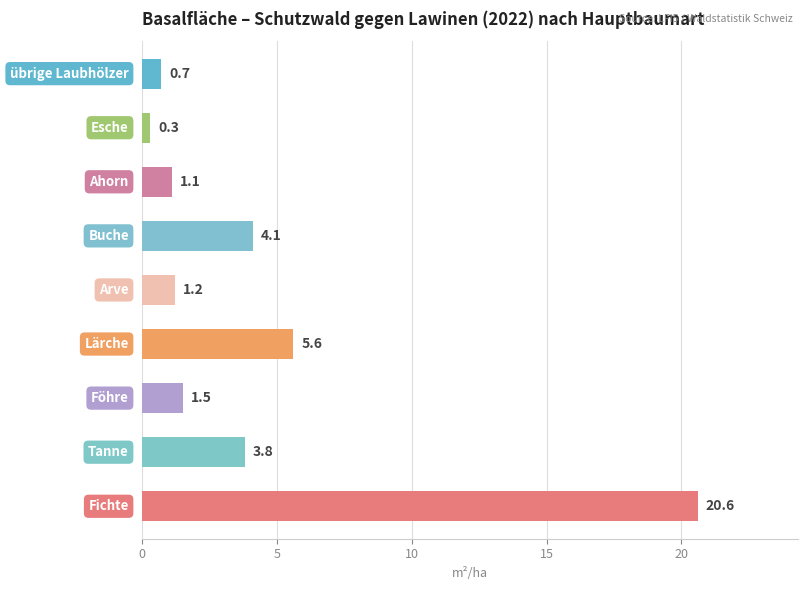

Reading bottom to top, extract all data points from this chart.

20.6	3.8	1.5	5.6	1.2	4.1	1.1	0.3	0.7